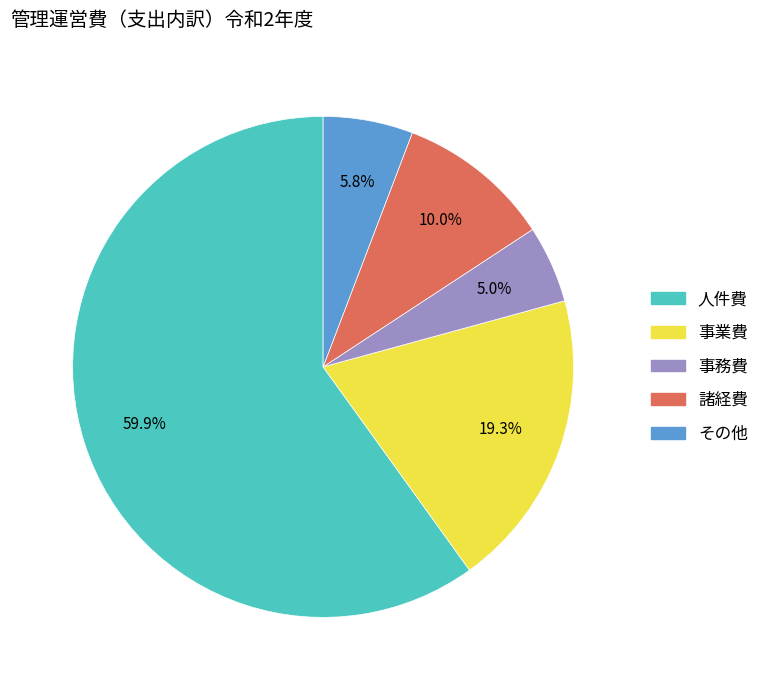

Between その他 and 事務費, which is larger?

その他